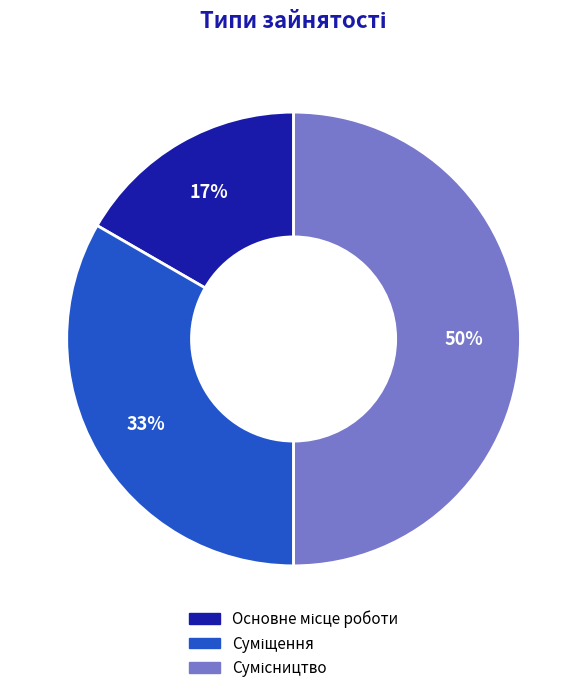

To the nearest percent, what is the average slice percentage?

33%